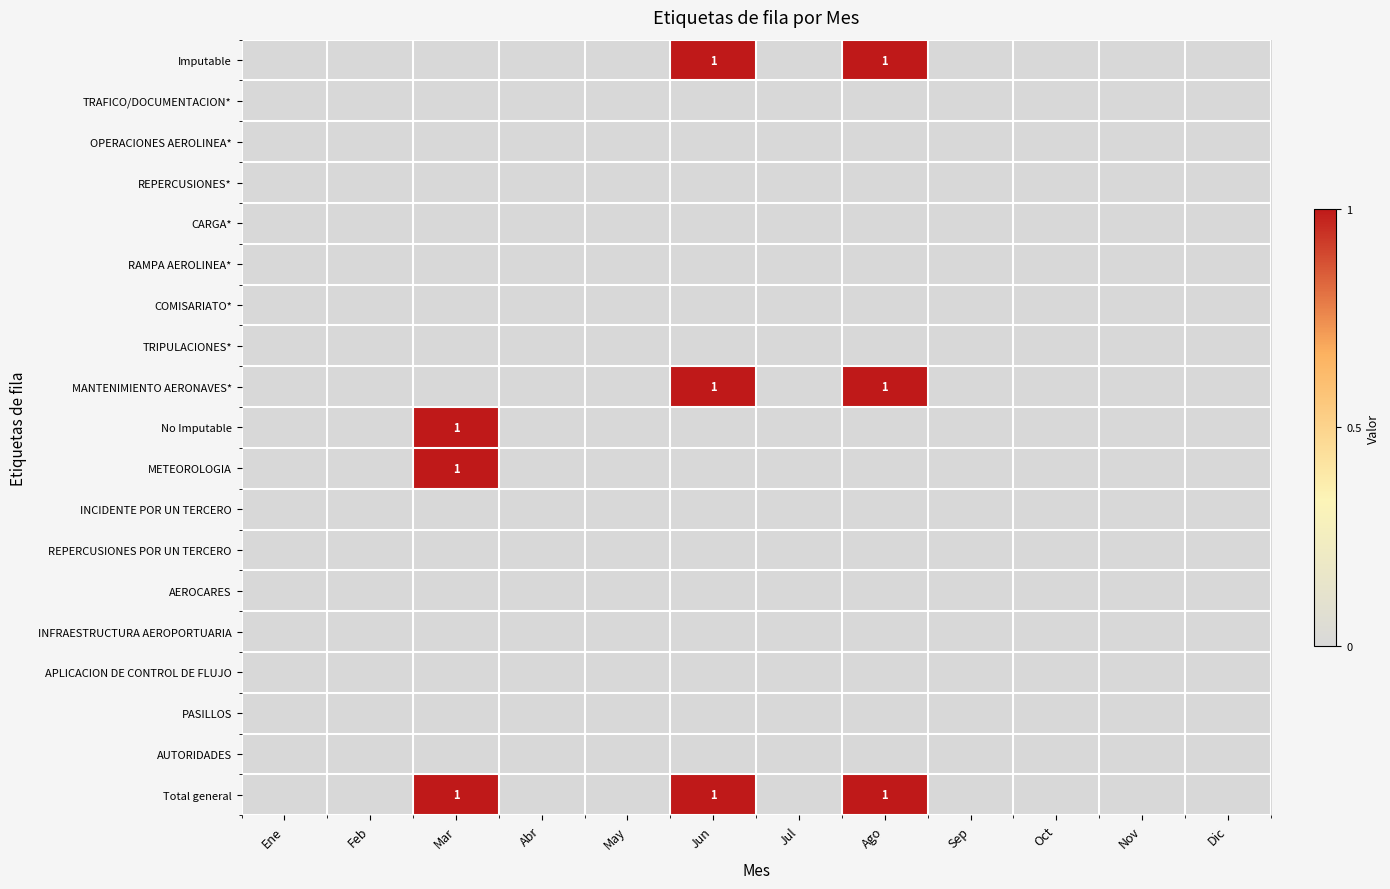

Count the number of categories in the chart.

12